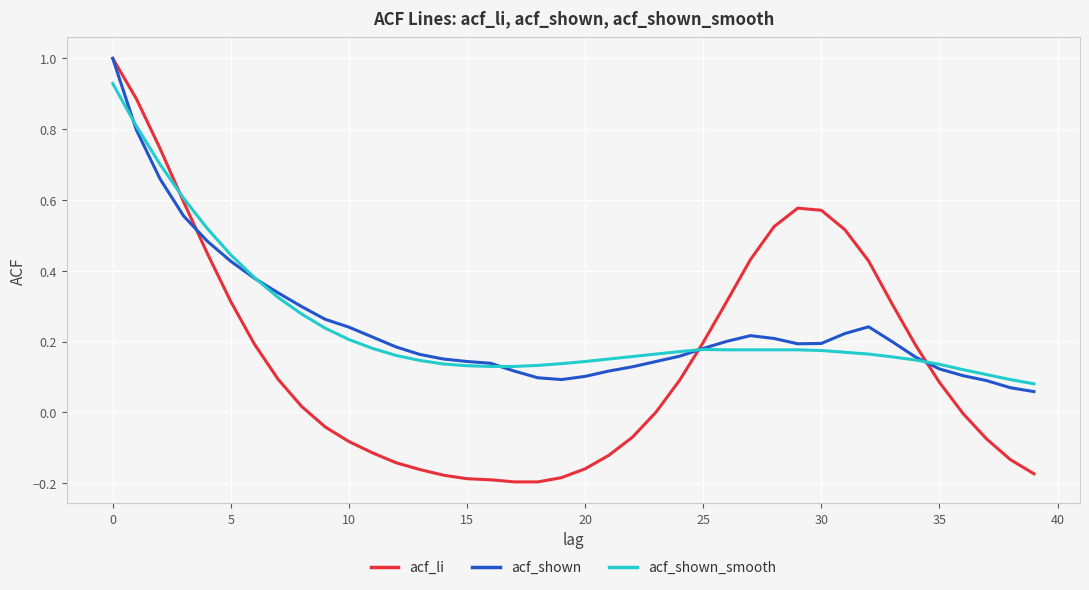

How many times do acf_shown_smooth and acf_shown cross each other?

5